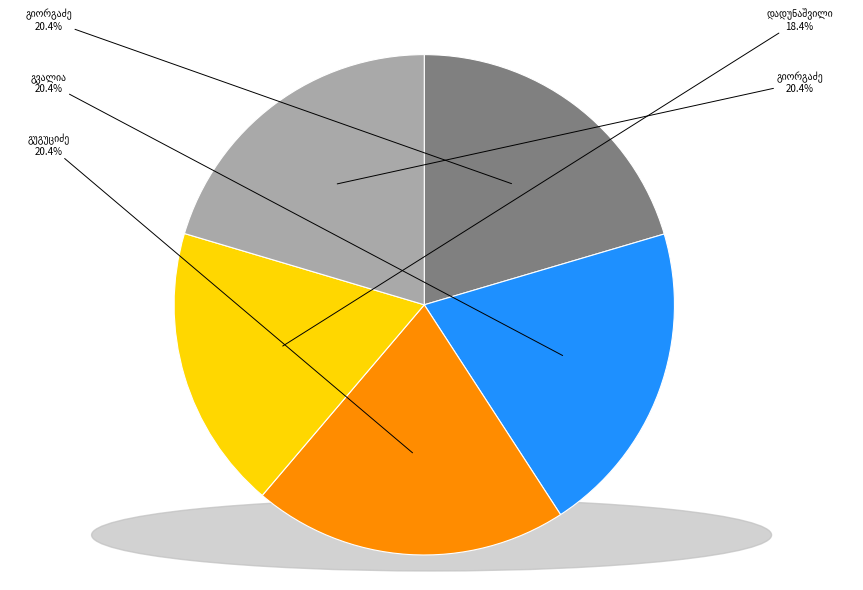

Is there a majority slice in this chart?

No